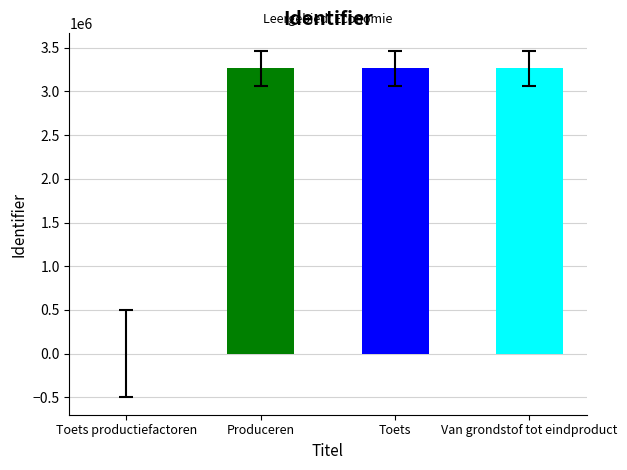

Where is the data nearest to the value 1633086?

Produceren